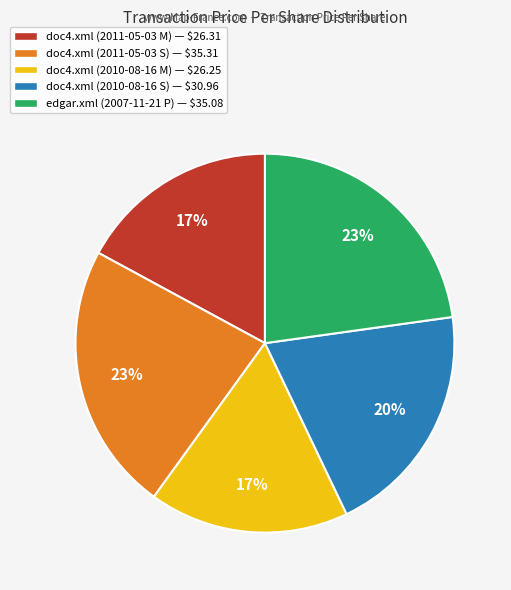

To the nearest percent, what is the combined percentage of doc4.xml (2010-08-16 M) and doc4.xml (2011-05-03 S)?

40%